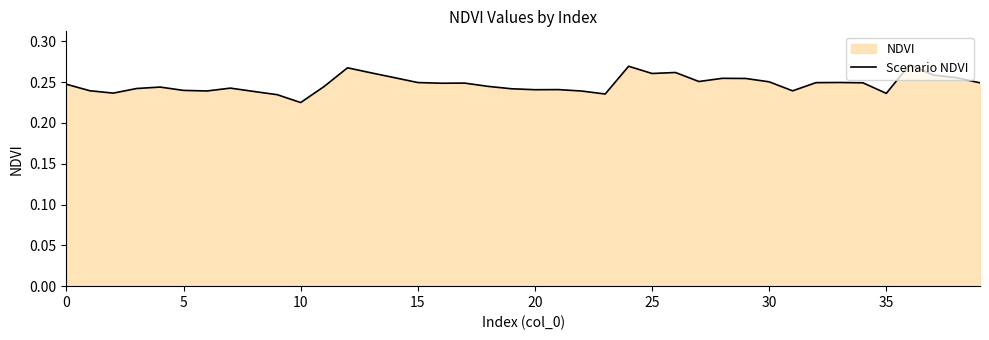

How many lines are shown in the chart?

1